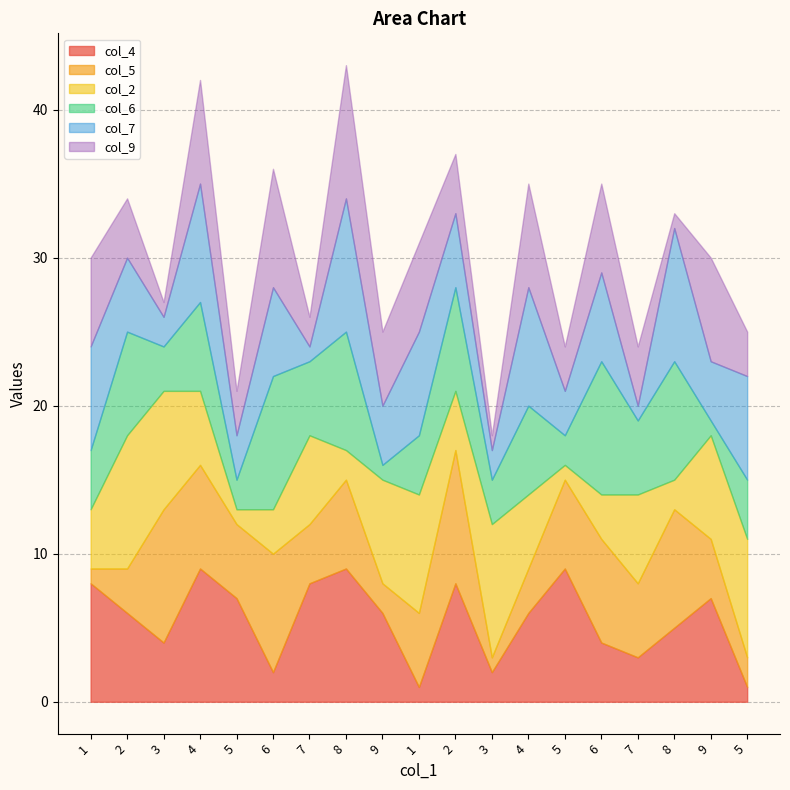

What is the difference between the col_7 values at 7 and 9?

3